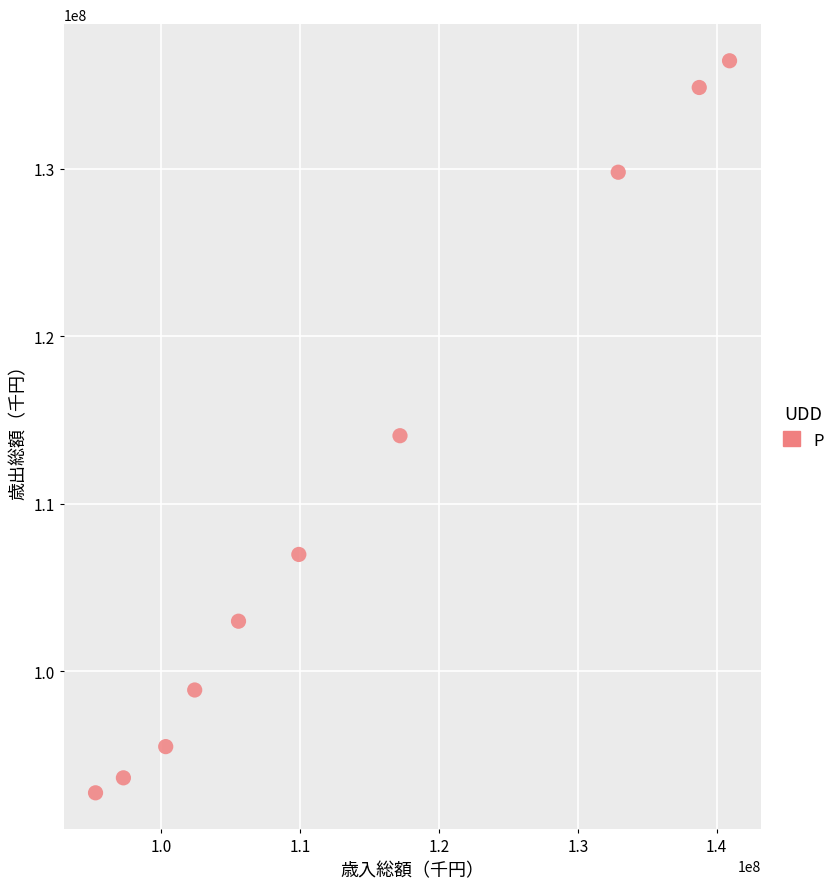

What is the average Y value?

110591052